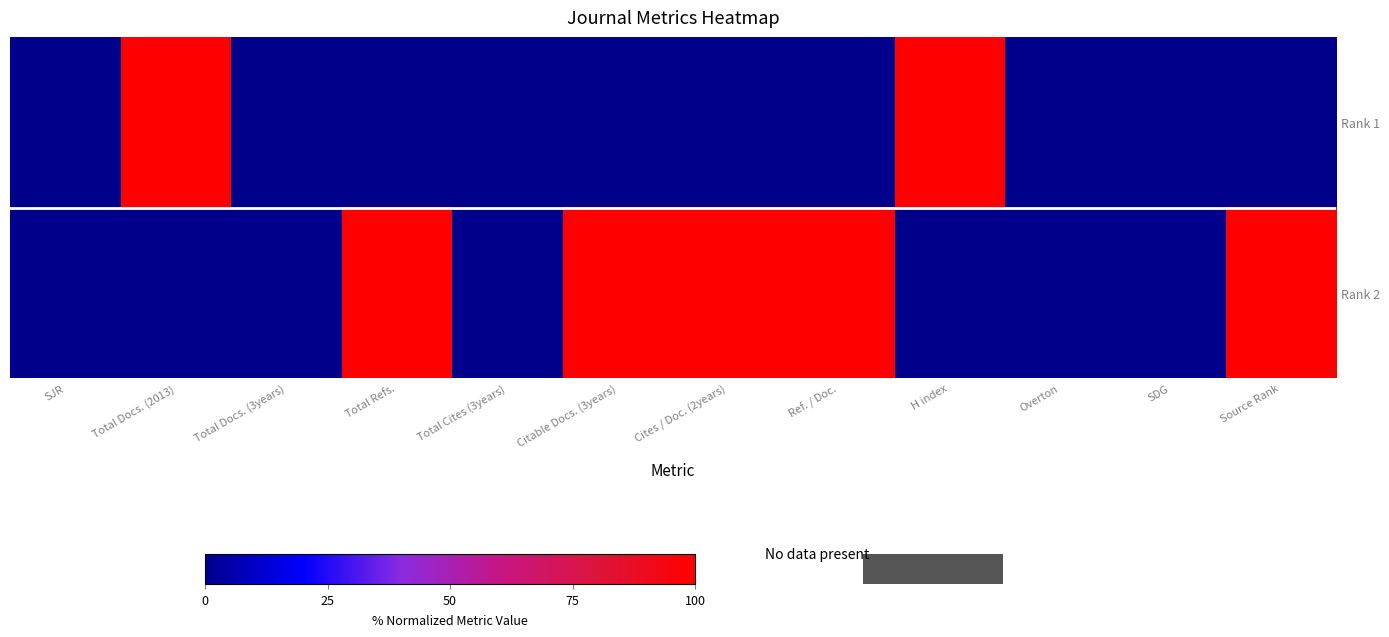

At how many categories does at least one series exceed 4?

7